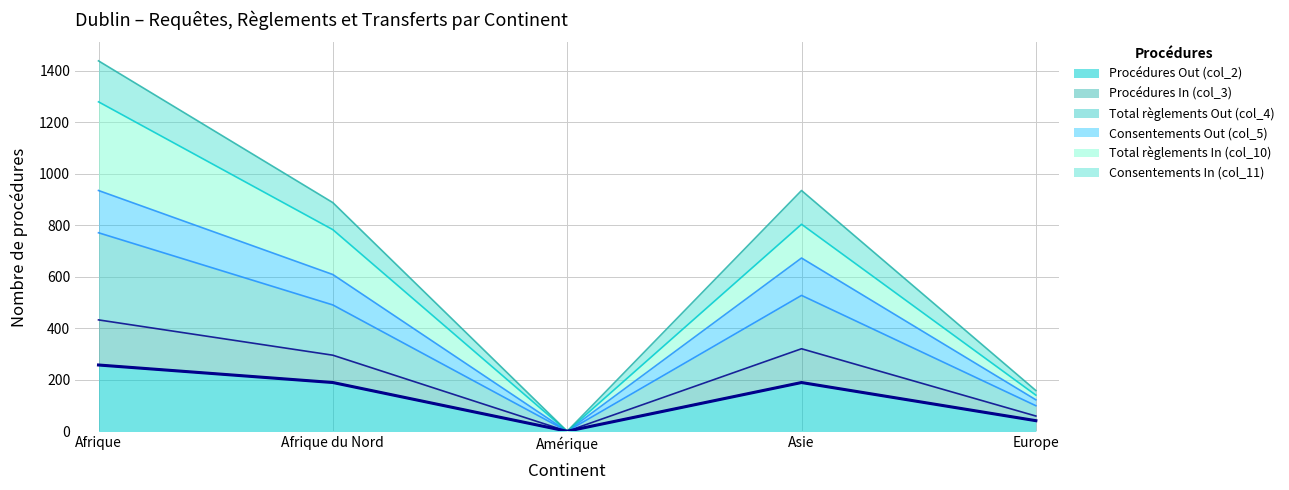

What is the approximate value of Procédures Out (col_2) at Amérique?

1